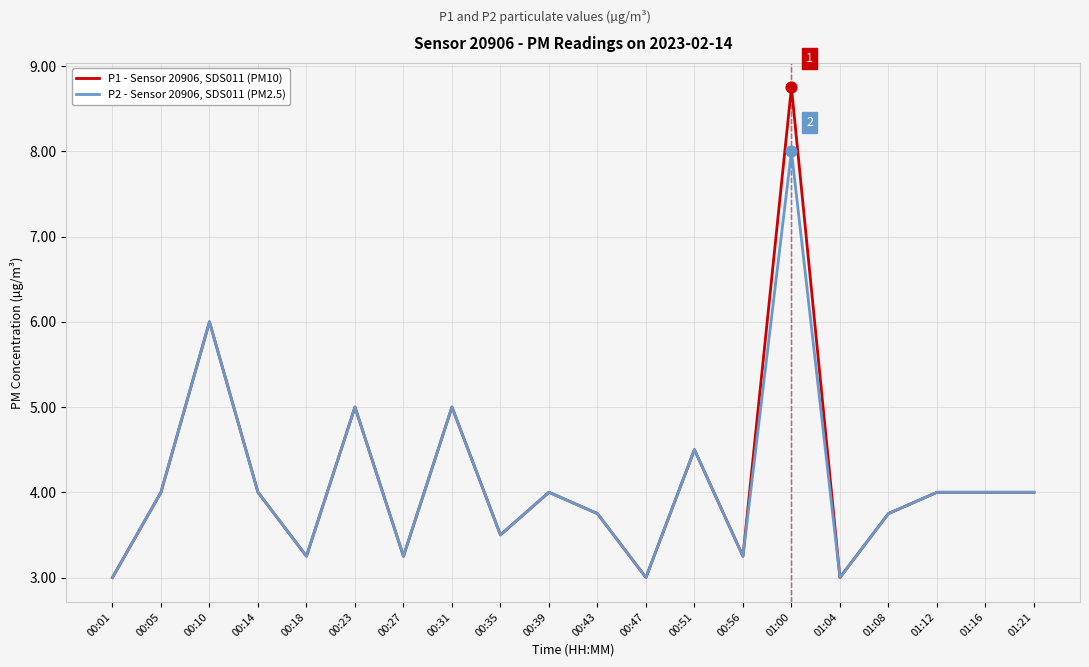

What is the total value across all series at 00:39?

8.0